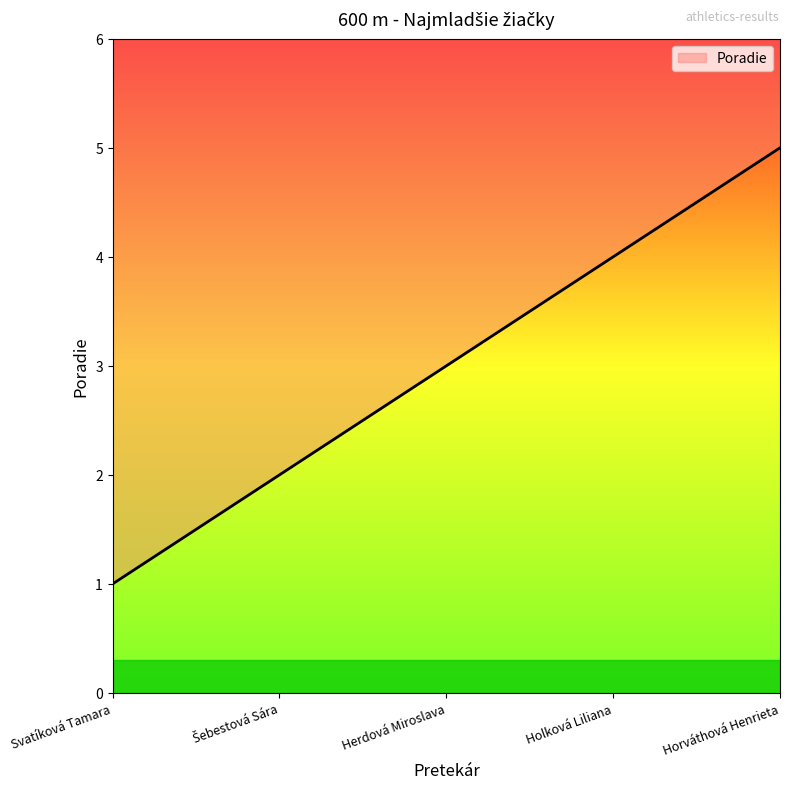

At which label is the value closest to 3?

Herdová Miroslava